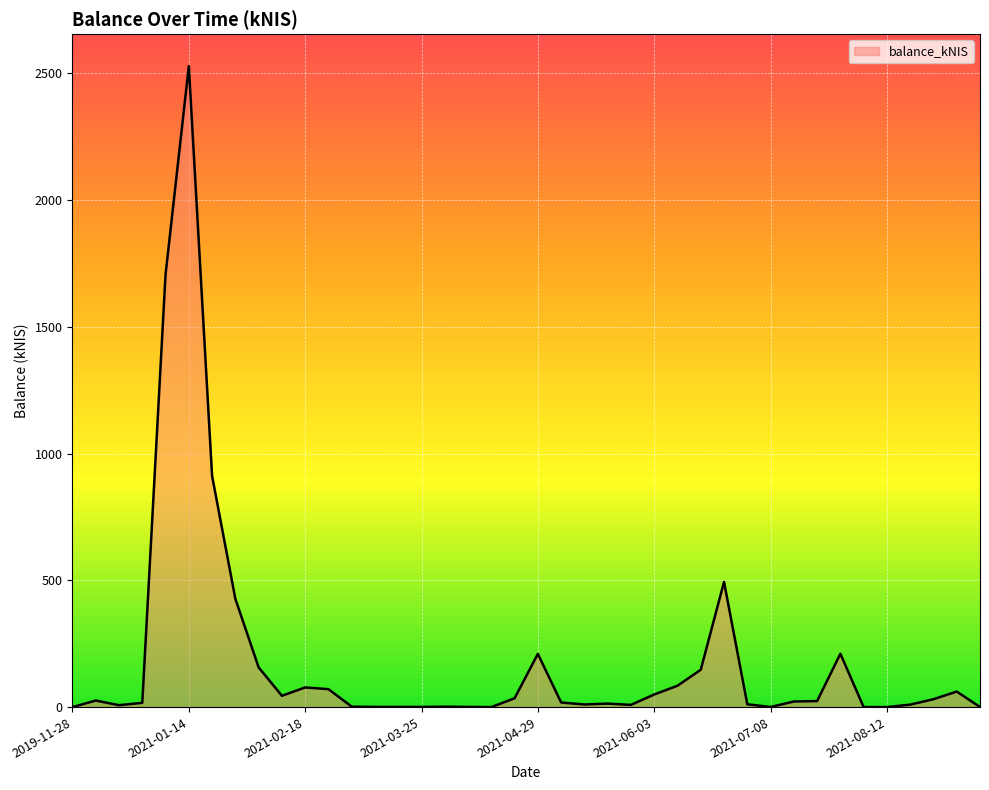

What is the greatest value displayed?

2527.4